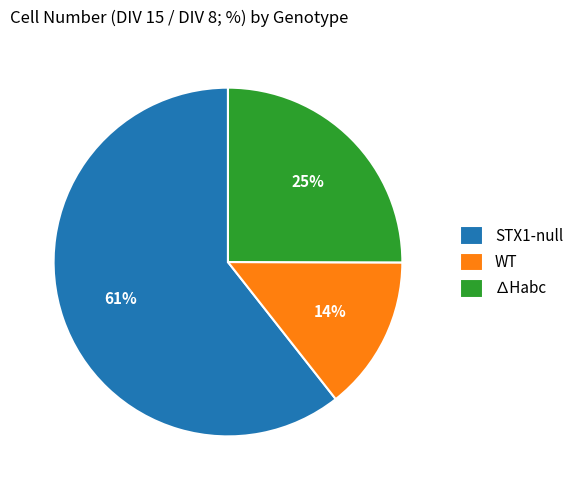

How many segments does this pie chart have?

3